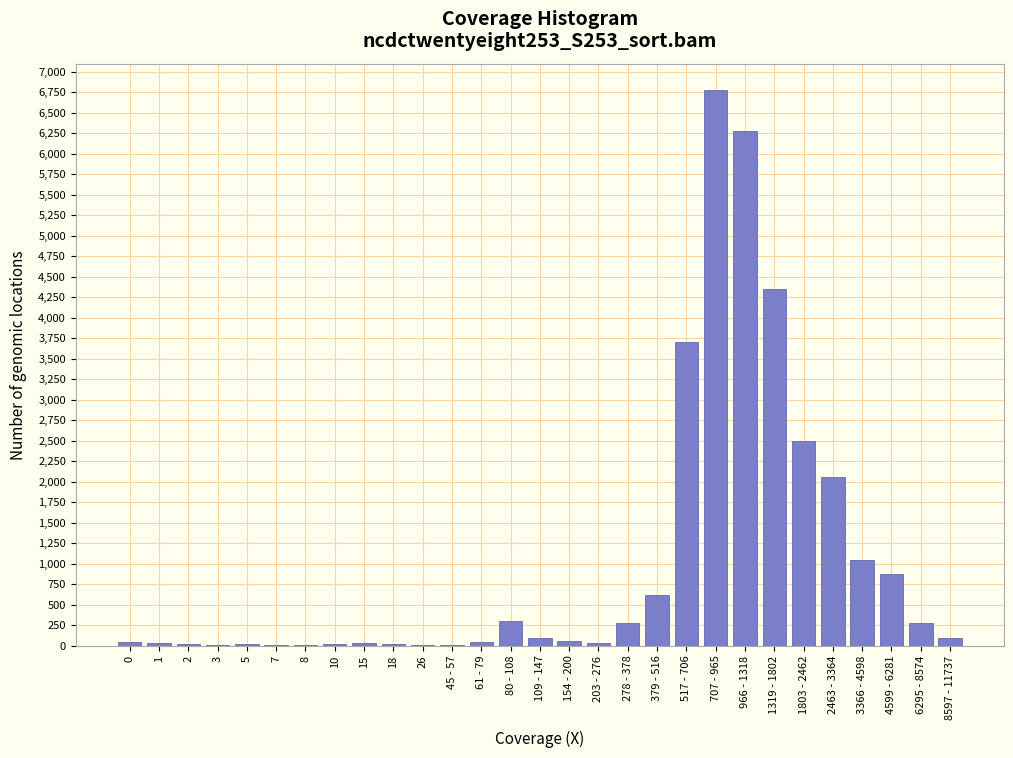

What is the greatest value displayed?

6780